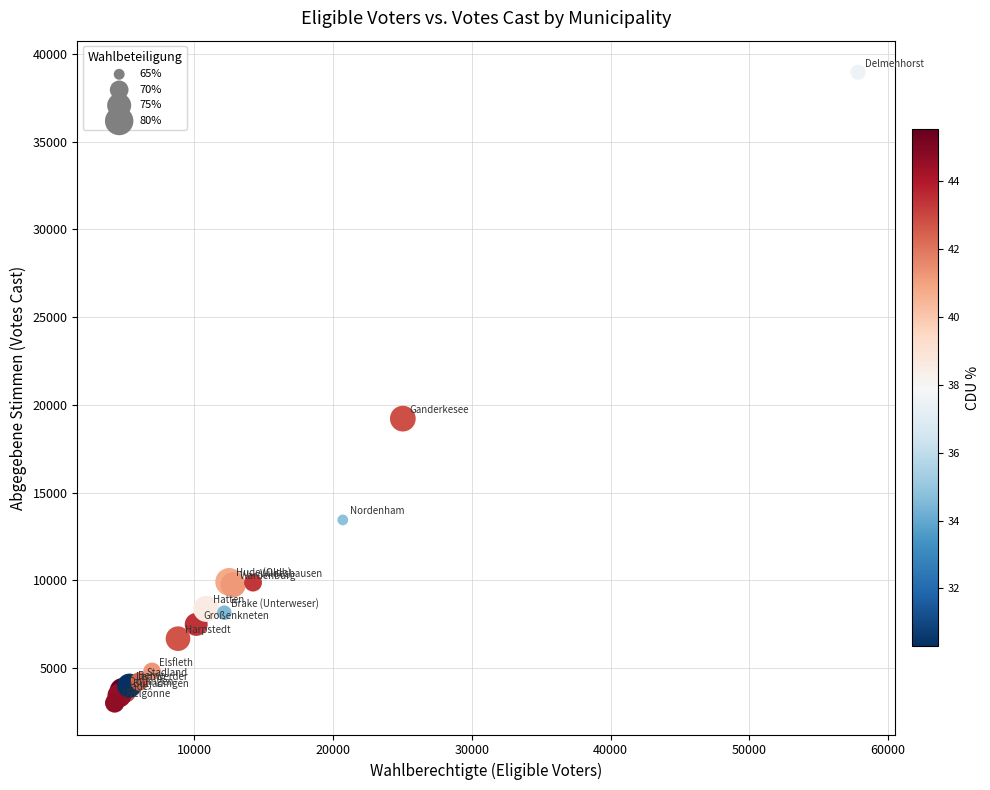

What Y value in the scatter plot is closest to 20987?

19217